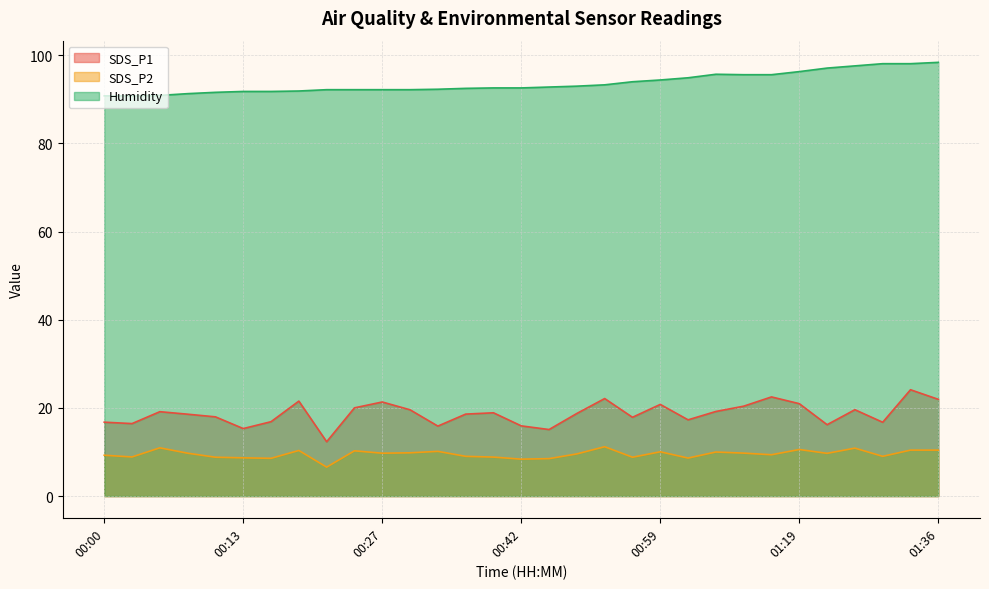

True or false: Humidity has a value of 47.0 at 00:59.

False